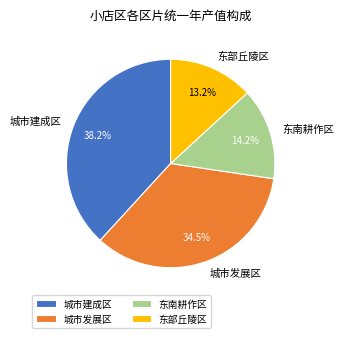

How much of the chart is everything except 东部丘陵区?

86.8%